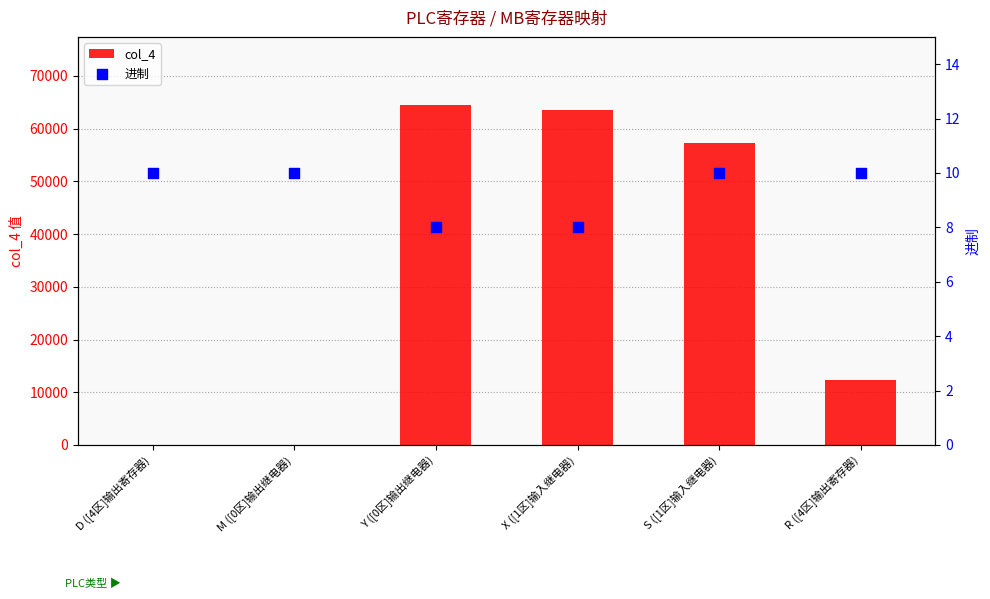

What are all the series names shown in the legend?

col_4, 进制